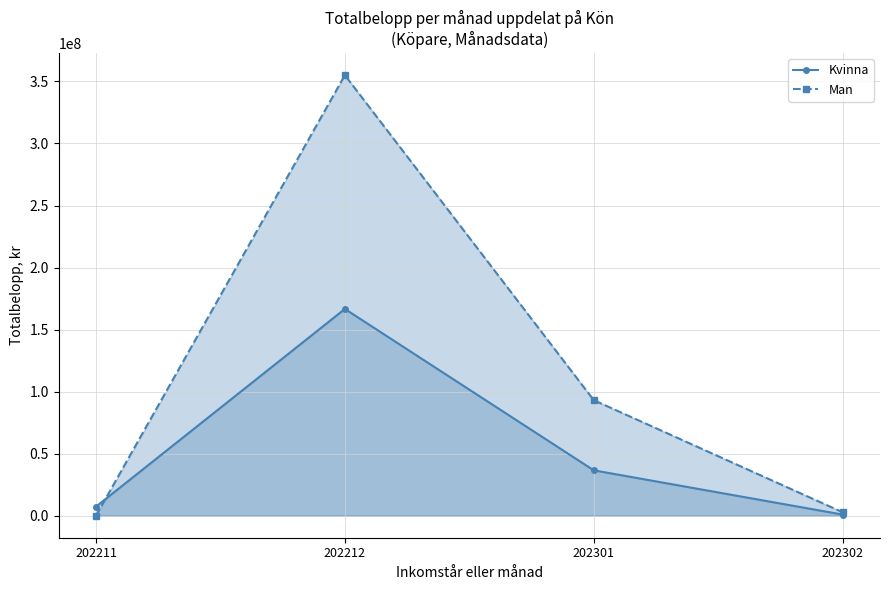

What is the spread (max minus min) of values at 202212?

188385636